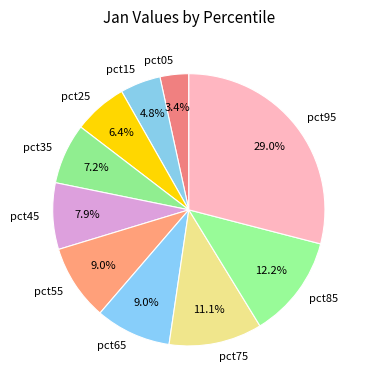

Between pct25 and pct45, which is larger?

pct45